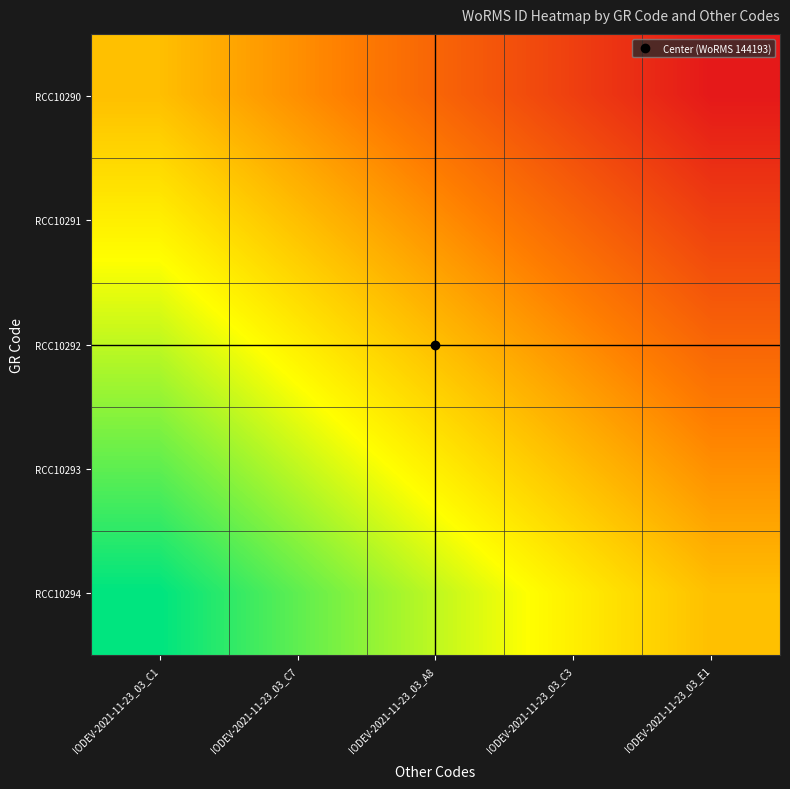

Which has a higher value, IODEV-2021-11-23_03_C3 or IODEV-2021-11-23_03_A8?

IODEV-2021-11-23_03_A8